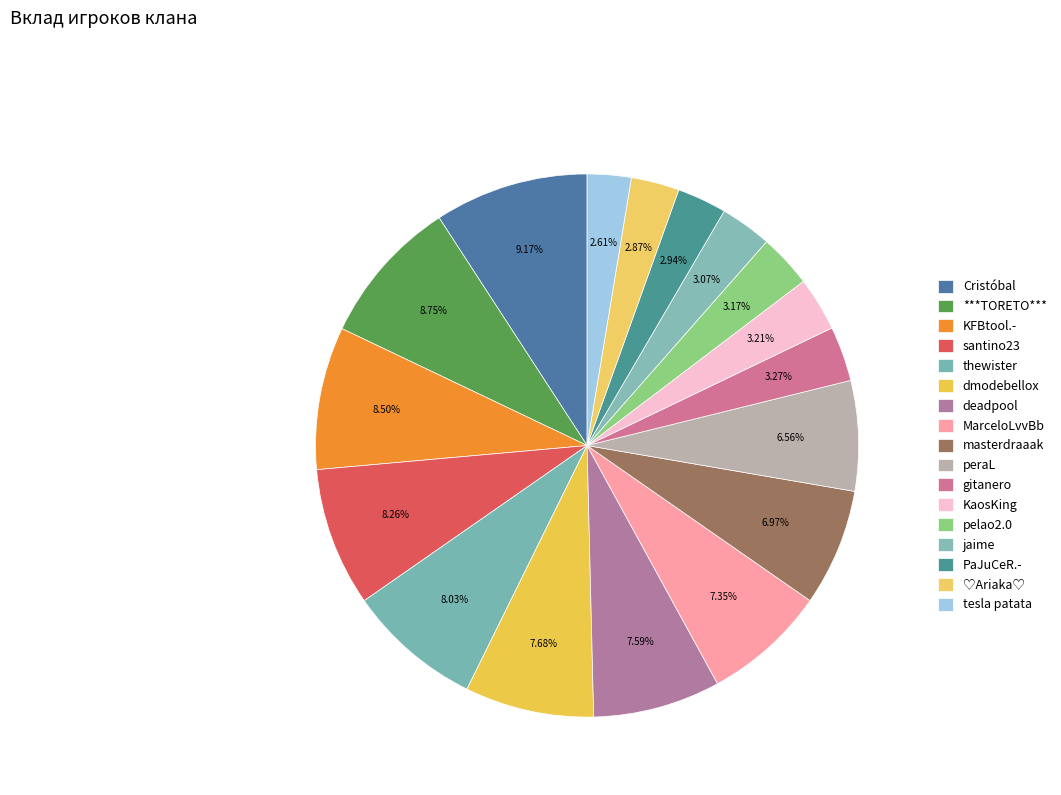

The dmodebellox slice represents 21% of the pie. True or false?

False